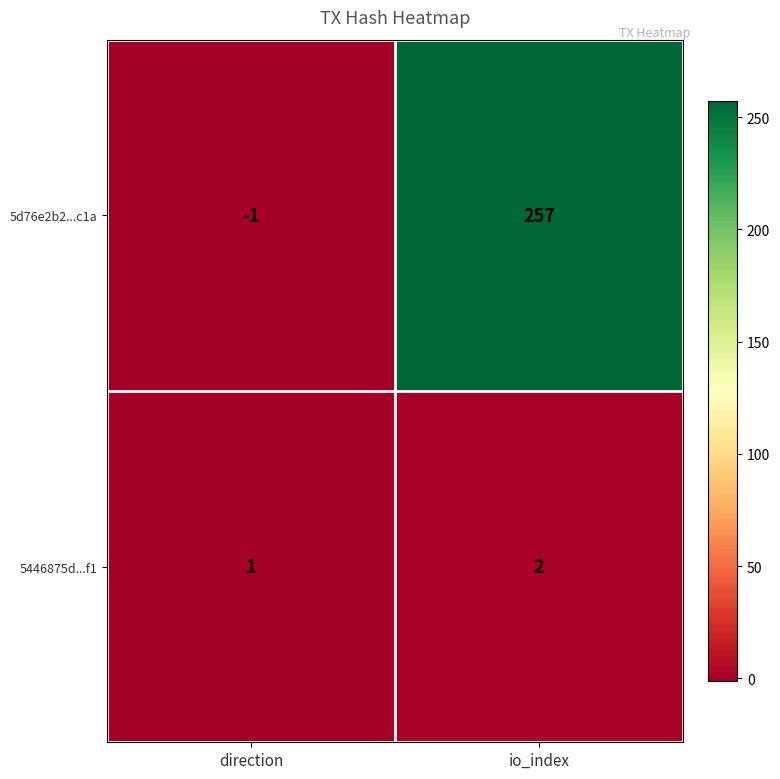

At direction, list the series in order from largest to smallest.

5446875d...f1, 5d76e2b2...c1a